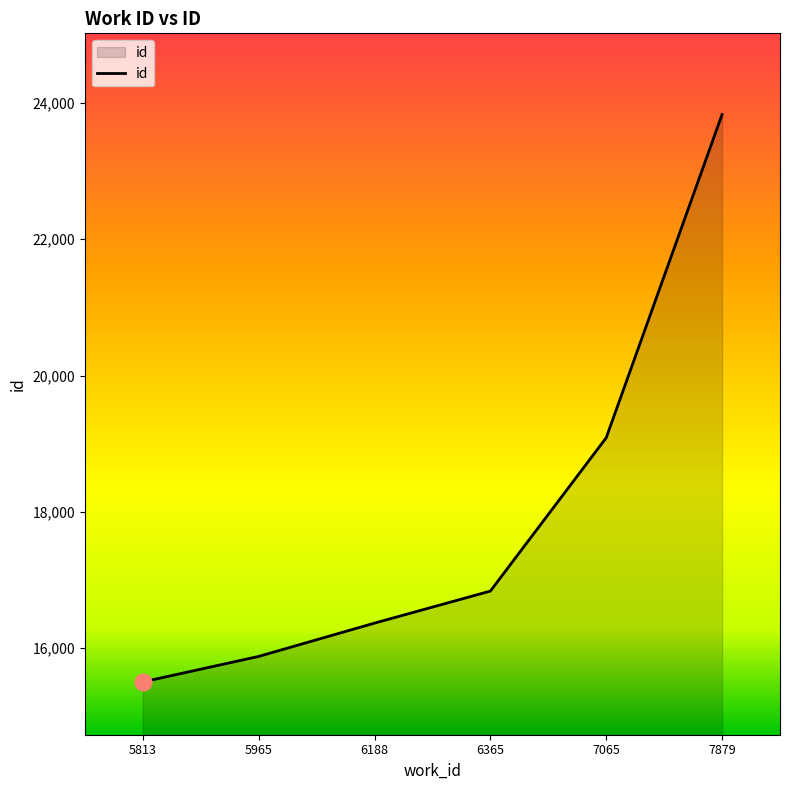

Reading left to right, extract all data points from this chart.

15503	15877	16366	16836	19087	23831